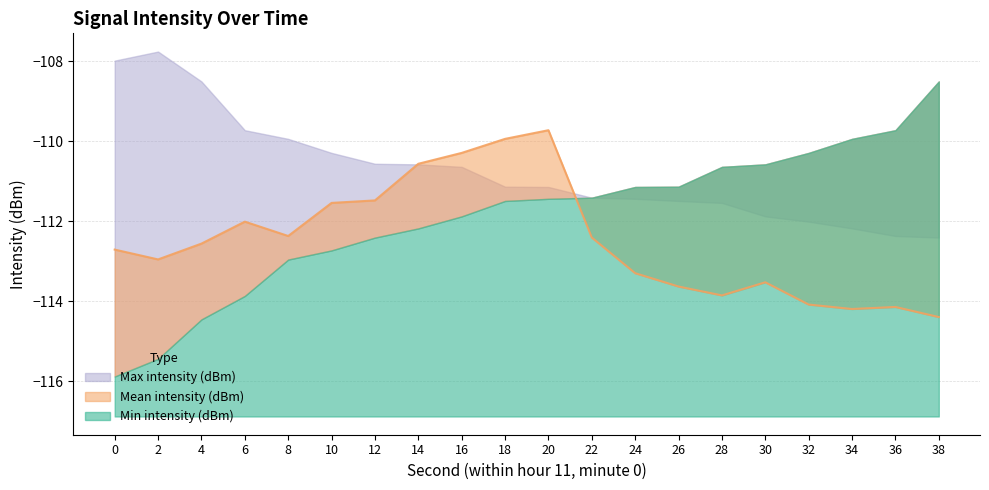

True or false: Mean intensity (dBm) has more than 0 interior local peaks.

True